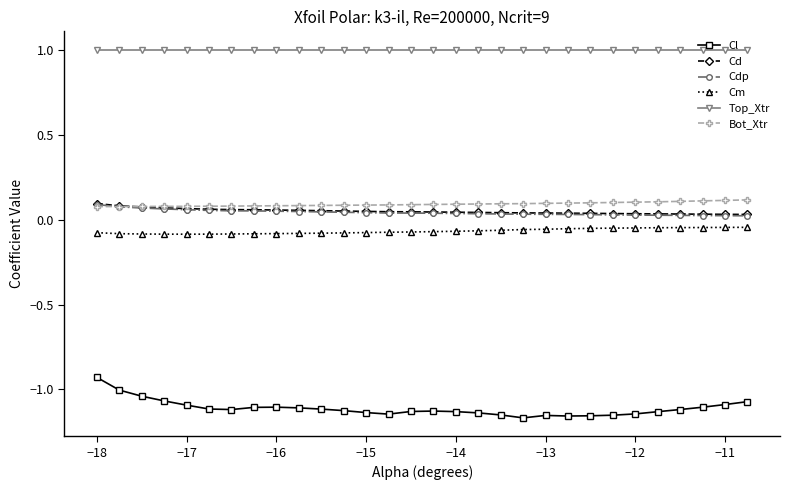

Which series has the widest spread of values?

Cl